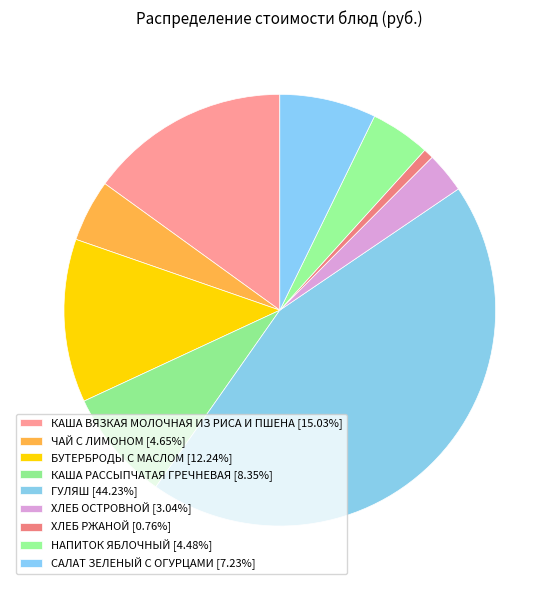

Combined, do БУТЕРБРОДЫ С МАСЛОМ and ЧАЙ С ЛИМОНОМ account for over 50%?

No